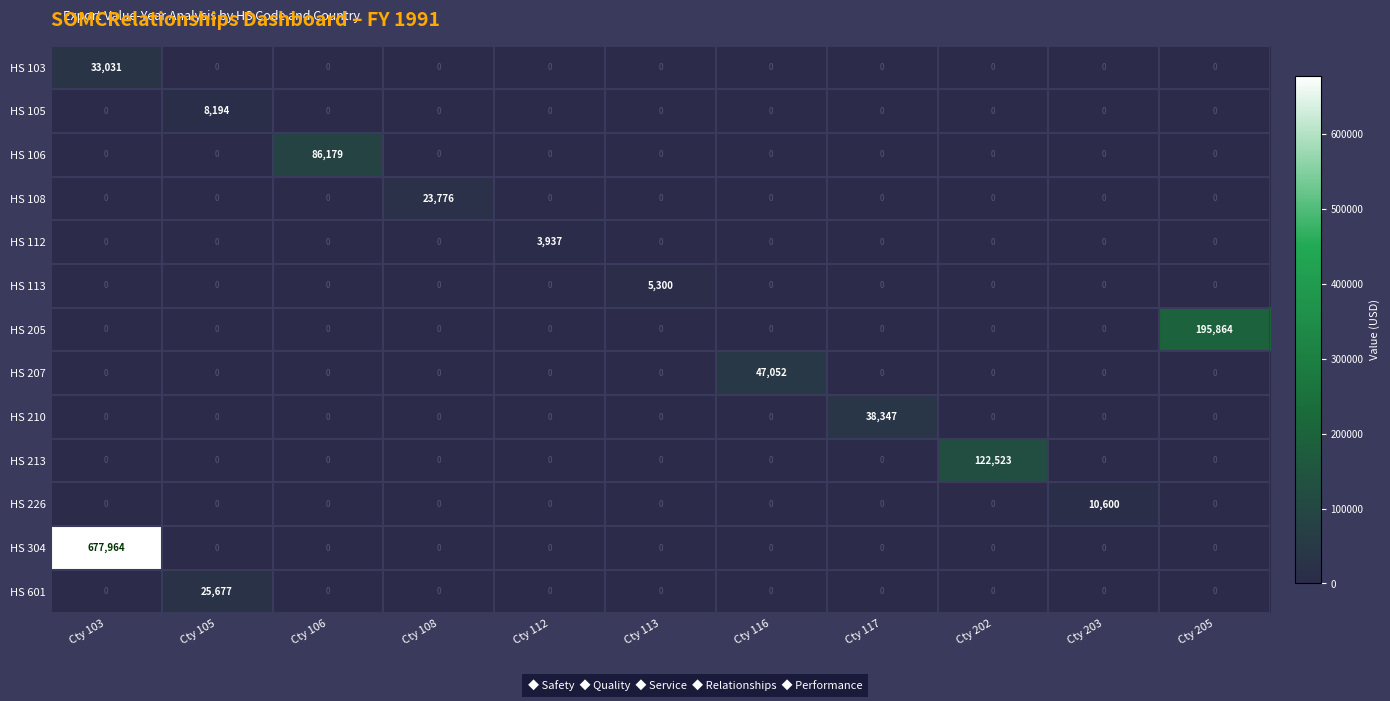

Count the number of categories in the chart.

11